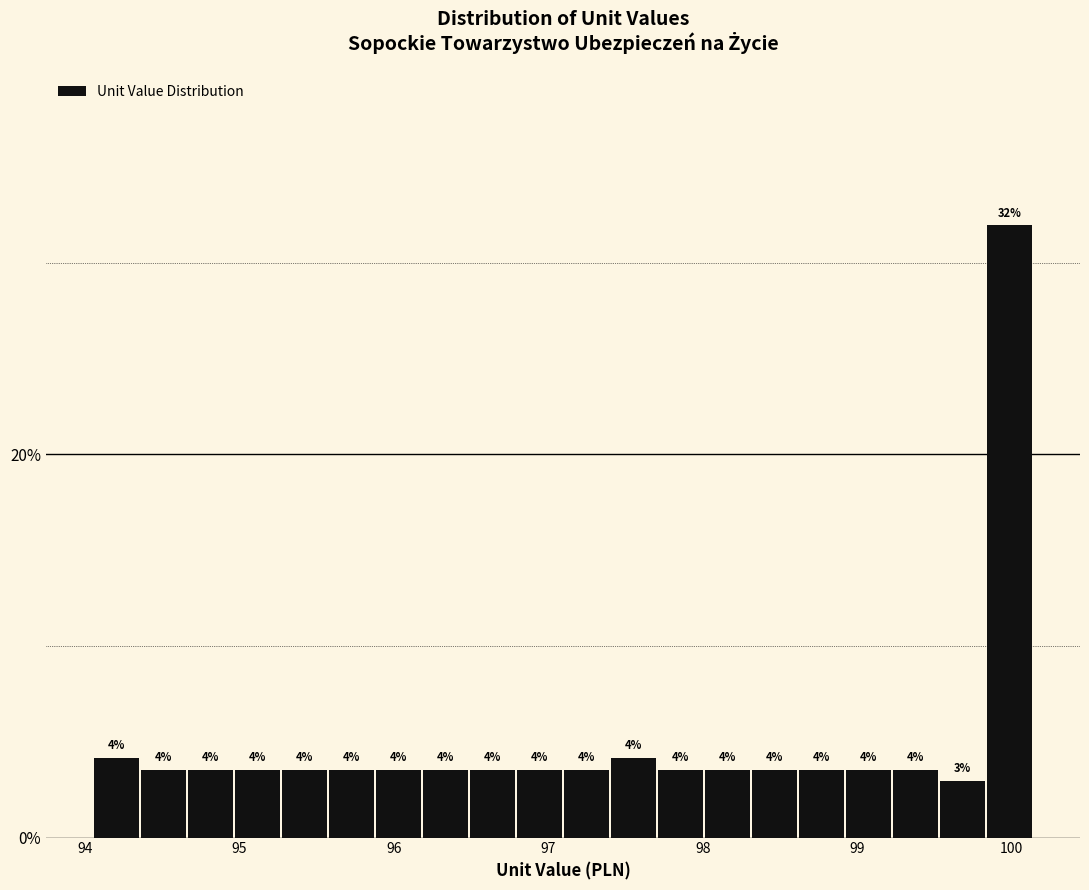

Read against the x-axis, roughly where is the centre of the tallest bar?

100.0